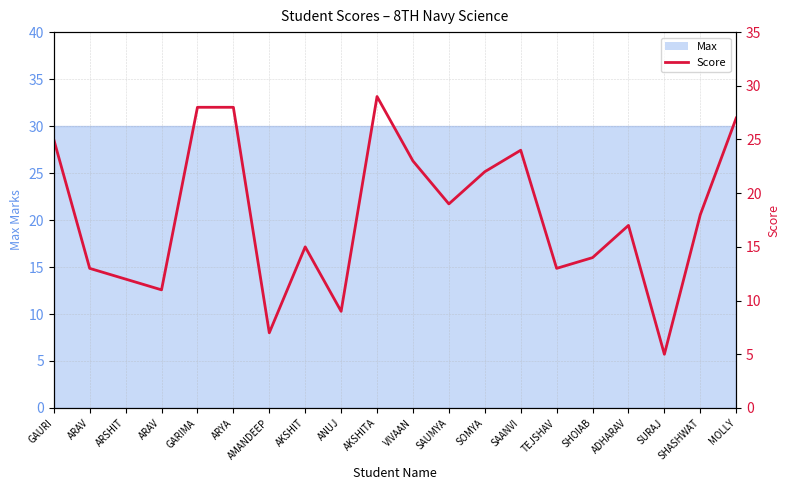

Reading left to right, extract all data points from this chart.

25	13	12	11	28	28	7	15	9	29	23	19	22	24	13	14	17	5	18	27